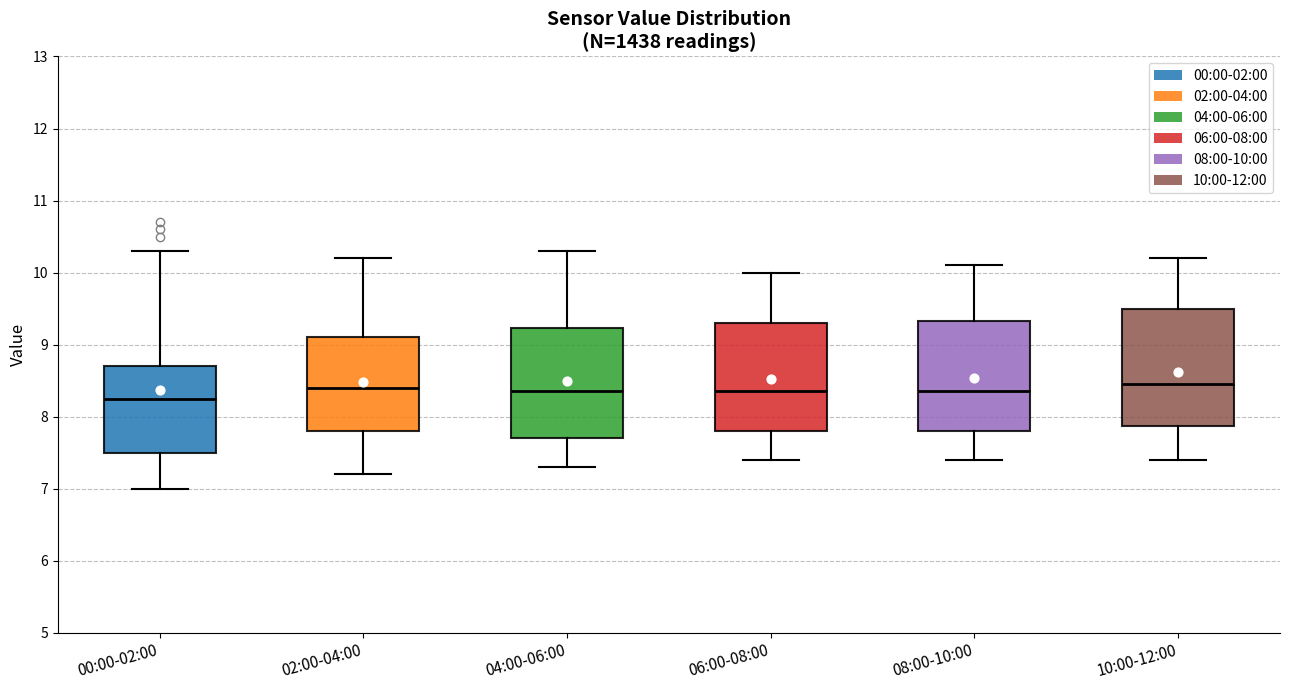

Reading left to right, read every box against the y-axis: the position of its median line, the range the box covers, and the ends of its whiskers. The values are not printed on the chart, so give them approximately, as read against the axis.

00:00-02:00: median 8.3, box 7.5 to 8.7, whiskers 7.0 to 10.3
02:00-04:00: median 8.4, box 7.8 to 9.1, whiskers 7.2 to 10.2
04:00-06:00: median 8.4, box 7.7 to 9.2, whiskers 7.3 to 10.3
06:00-08:00: median 8.4, box 7.8 to 9.3, whiskers 7.4 to 10.0
08:00-10:00: median 8.4, box 7.8 to 9.3, whiskers 7.4 to 10.1
10:00-12:00: median 8.5, box 7.9 to 9.5, whiskers 7.4 to 10.2